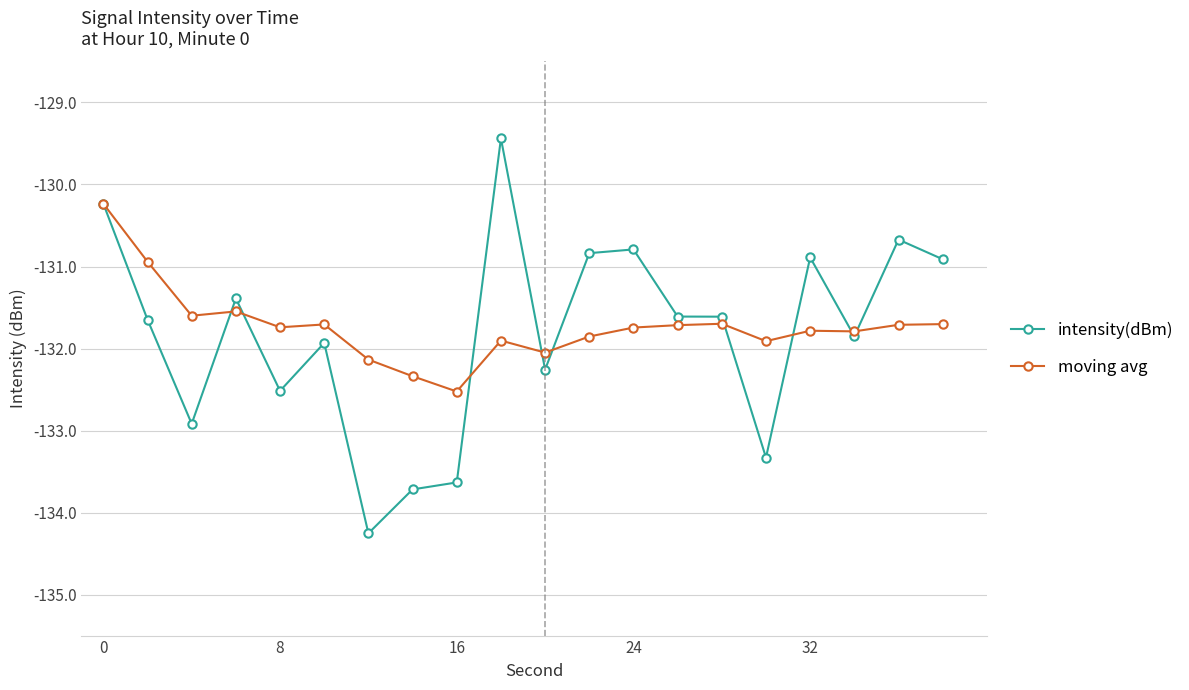

What is the smallest value displayed?

-134.3